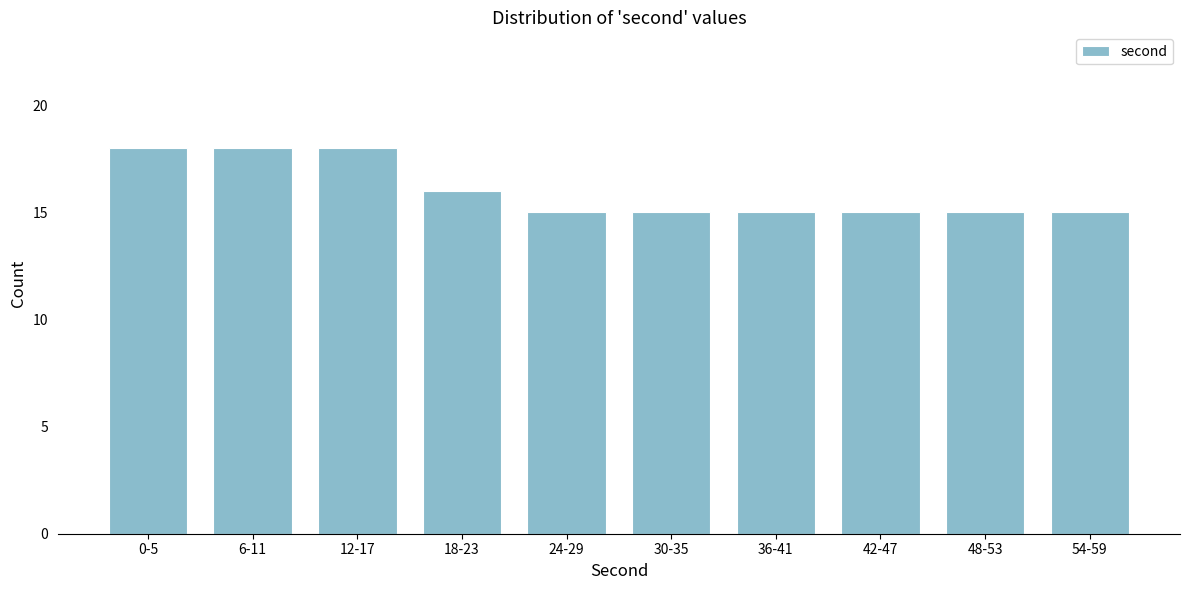

Reading left to right, extract all data points from this chart.

18	18	18	16	15	15	15	15	15	15